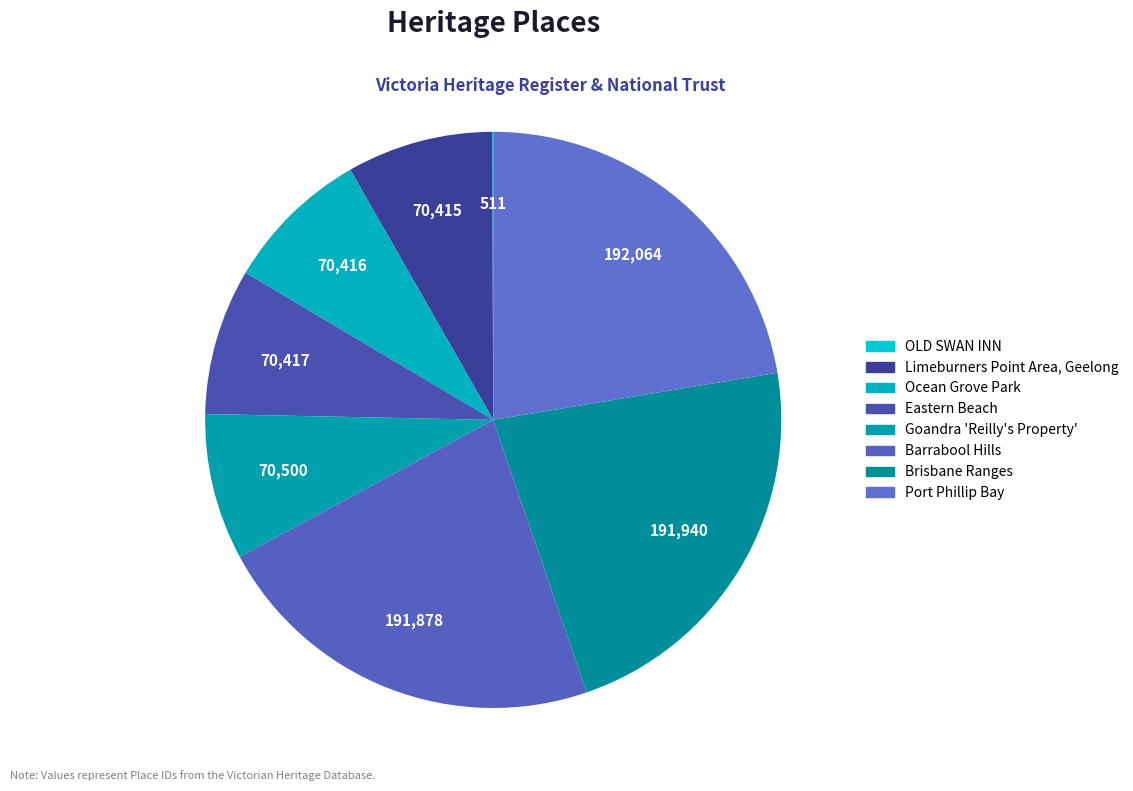

Rank the categories by value from lowest to highest.

OLD SWAN INN, Limeburners Point Area, Geelong, Ocean Grove Park, Eastern Beach, Goandra 'Reilly's Property', Barrabool Hills, Brisbane Ranges, Port Phillip Bay